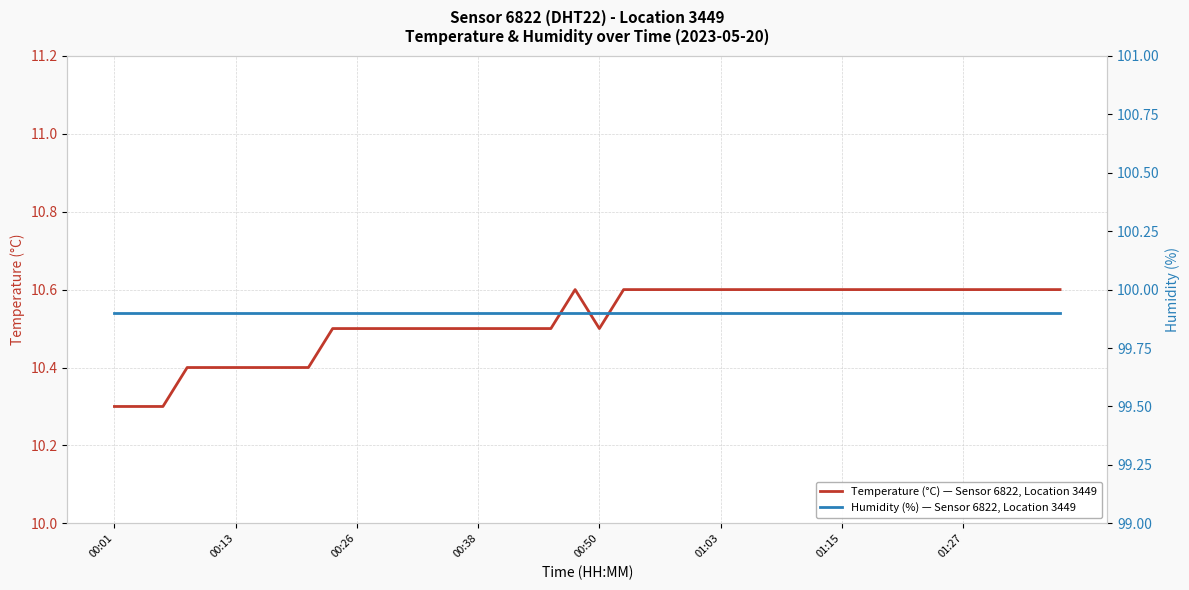

Where is Temperature (°C) — Sensor 6822, Location 3449 nearest to the value 10?

00:01